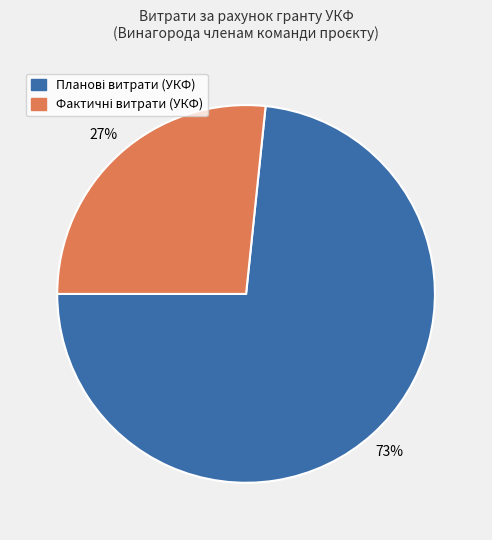

Does any single category account for the majority?

Yes